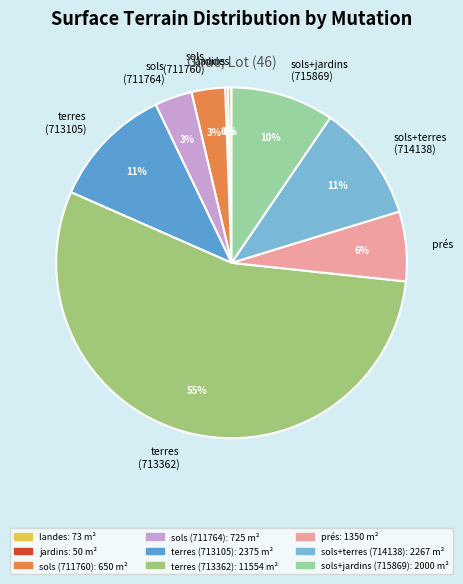

What percentage is the terres (713105) slice, to the nearest percent?

11%